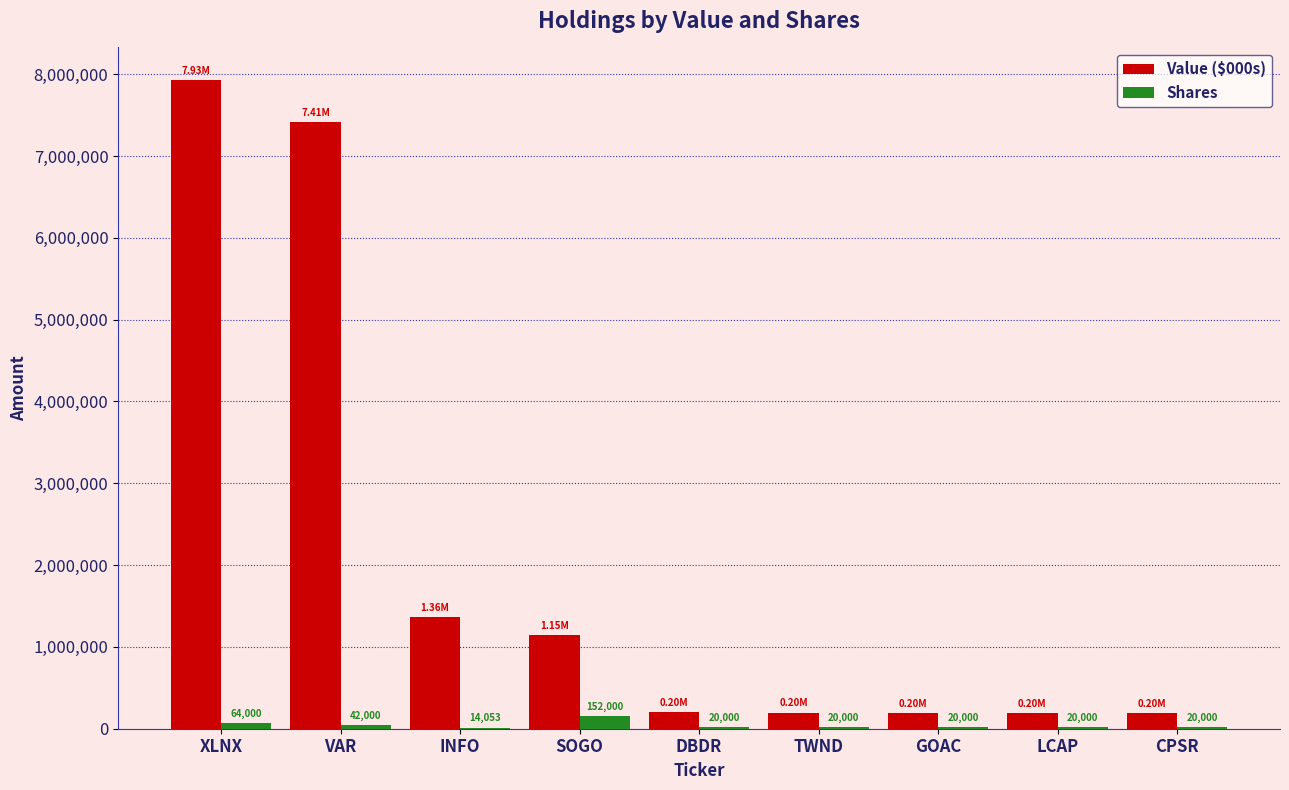

Which category has the highest value in the Value ($000s) series?

XLNX